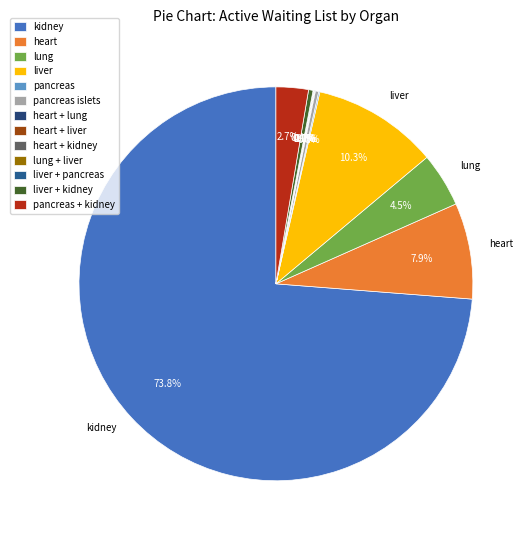

What is the total percentage of liver + pancreas and kidney?

73.8%